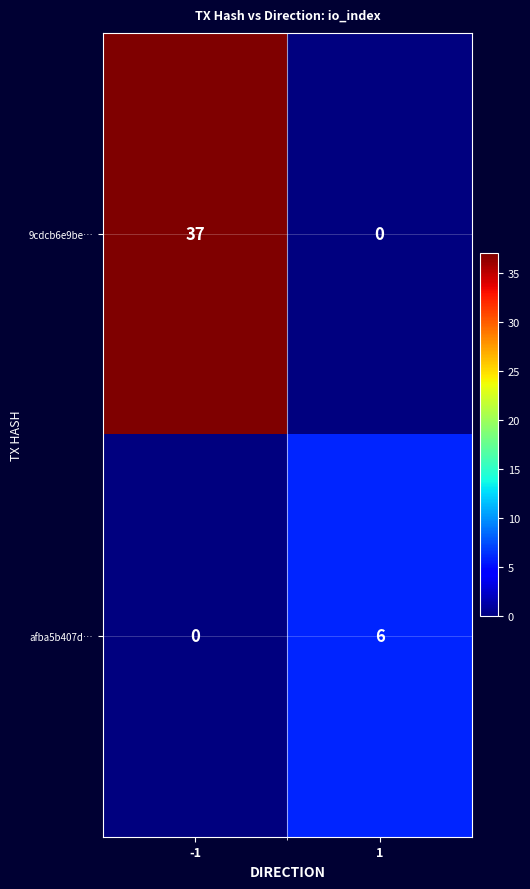

What is the average value of the afba5b407d… series?

3